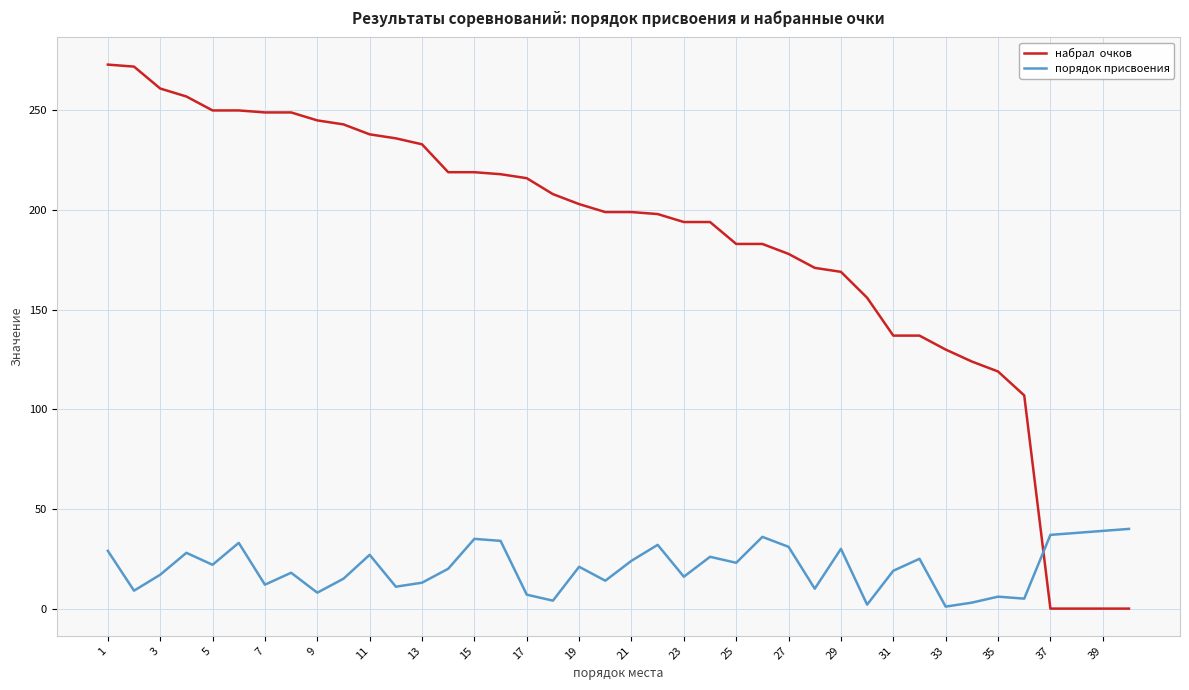

What is the maximum value shown in the chart?

273